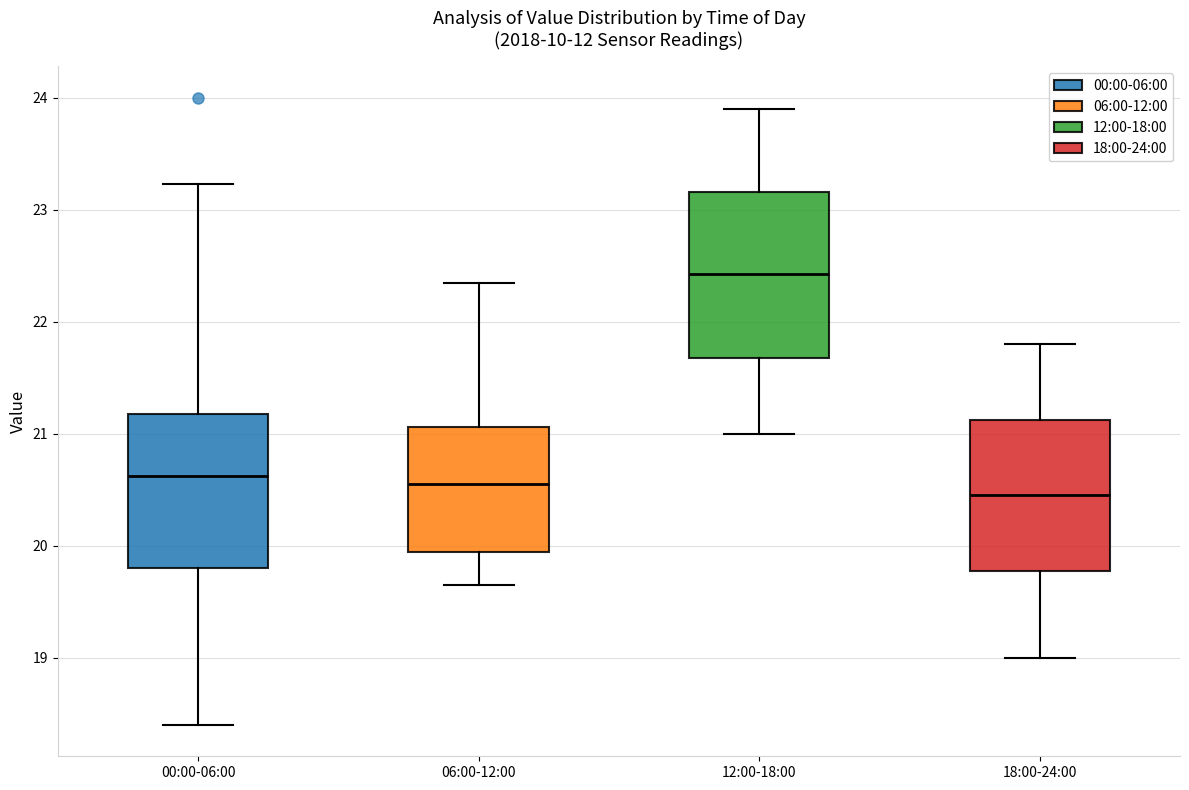

Reading left to right, read every box against the y-axis: the position of its median line, the range the box covers, and the ends of its whiskers. The values are not printed on the chart, so give them approximately, as read against the axis.

00:00-06:00: median 20.6, box 19.8 to 21.2, whiskers 18.4 to 23.2
06:00-12:00: median 20.6, box 19.9 to 21.1, whiskers 19.7 to 22.4
12:00-18:00: median 22.4, box 21.7 to 23.2, whiskers 21.0 to 23.9
18:00-24:00: median 20.5, box 19.8 to 21.1, whiskers 19.0 to 21.8